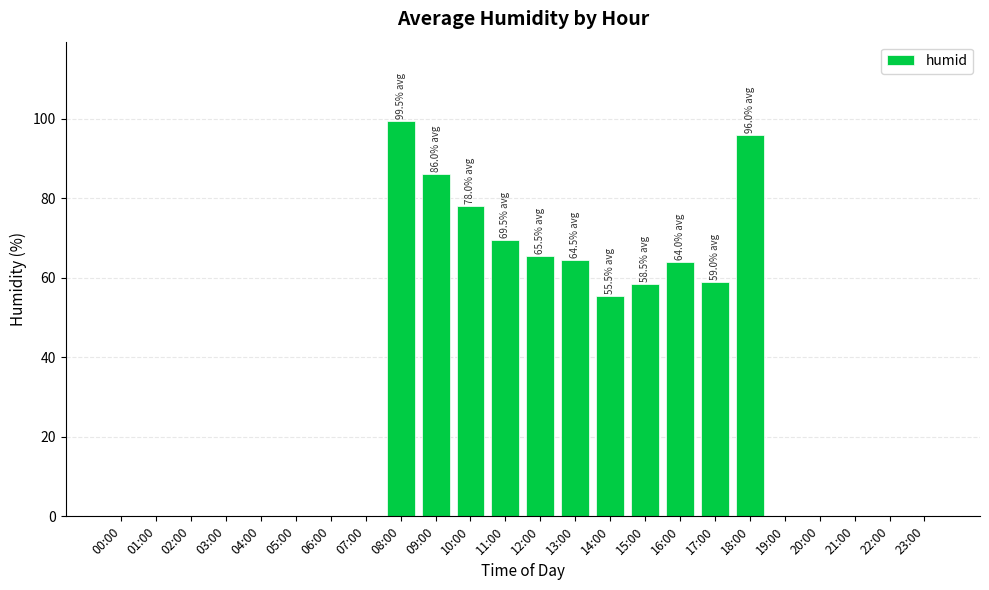

Where is the data nearest to the value 49?

14:00